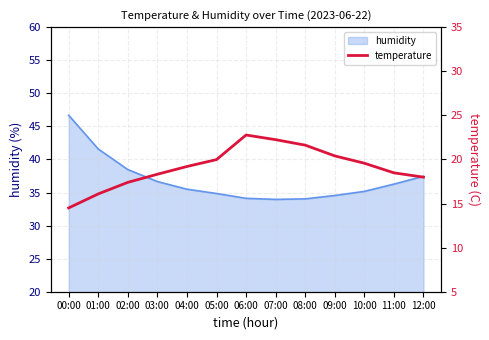

Is it true that humidity equals 34.1 at 06:00?

True